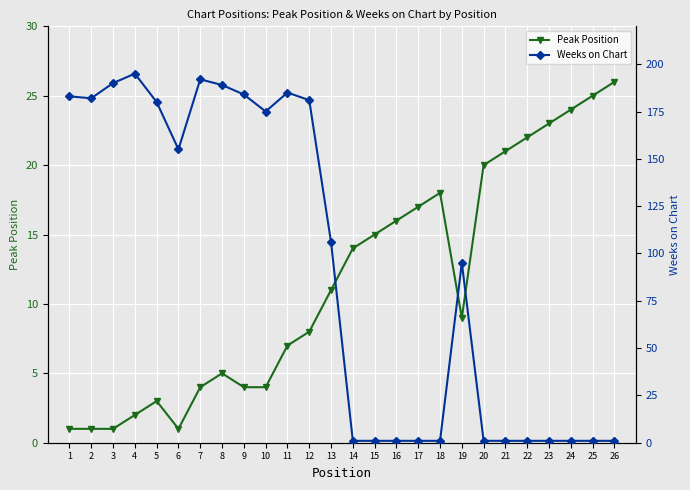

What is the lowest value of the Peak Position series?

1